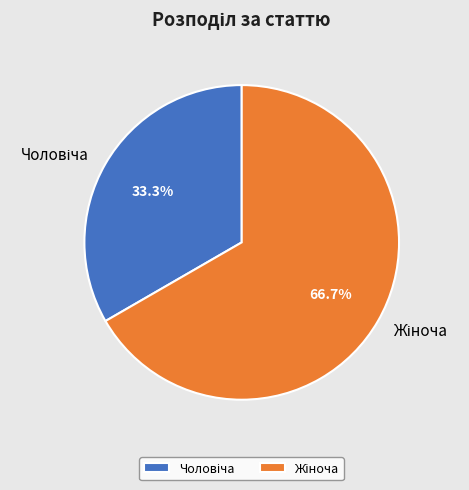

Is there a majority slice in this chart?

Yes